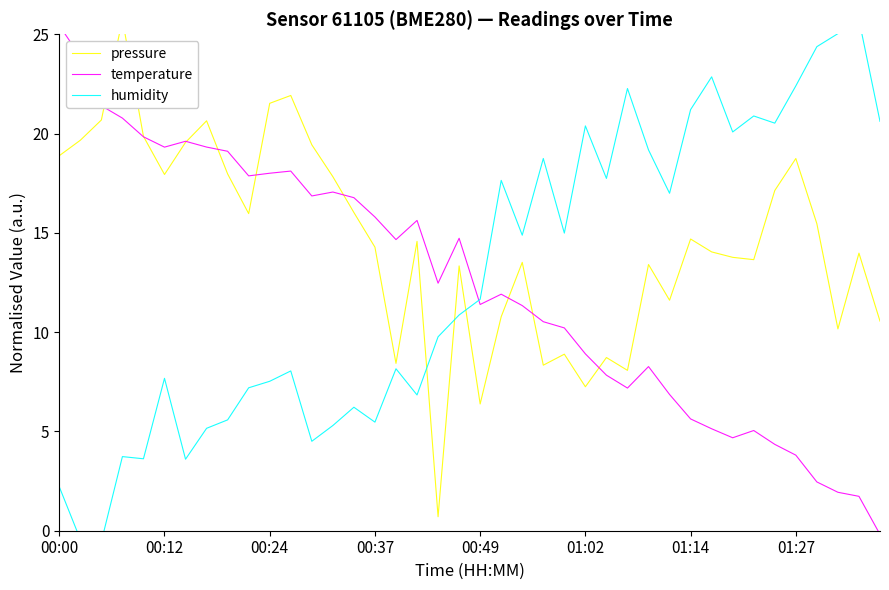

What is the greatest value displayed?

25.8